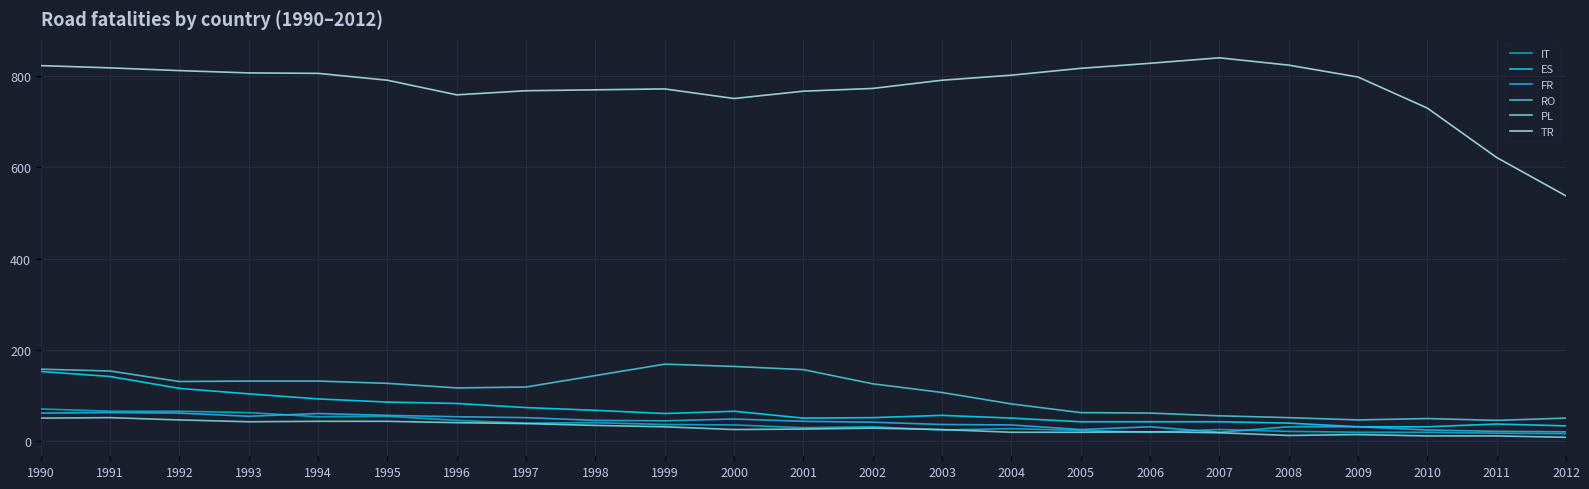

What is the average value of the ES series?

68